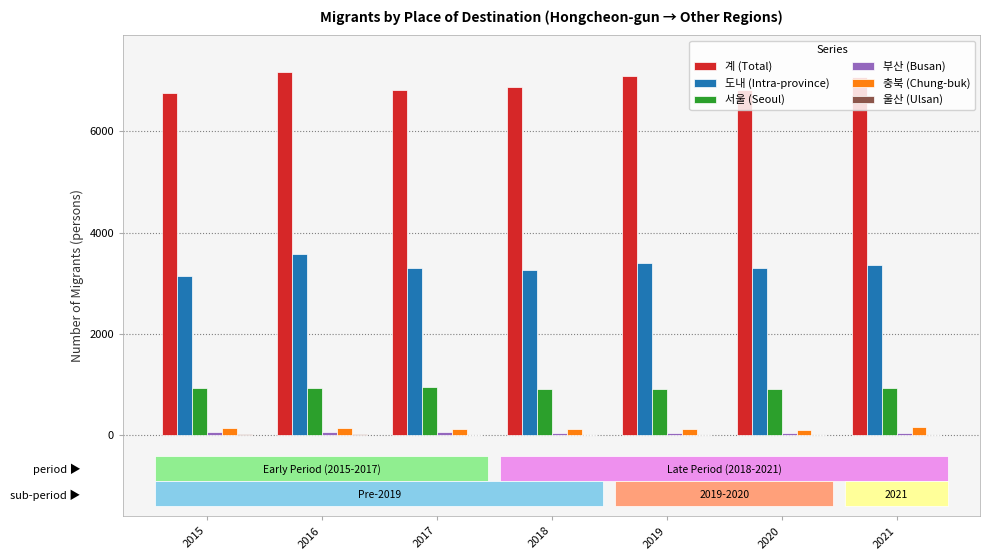

The 서울 (Seoul) series shows 1373 at 2016. True or false?

False